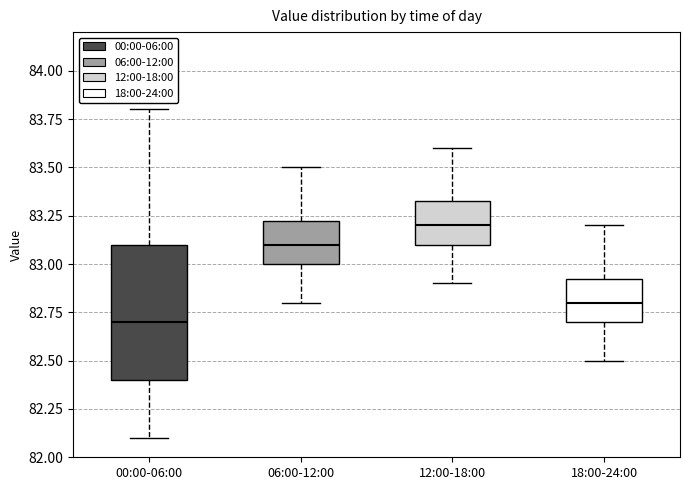

Where does the median line of the box for 00:00-06:00 sit on the y-axis? The values are not printed on the chart, so give them approximately, as read against the axis.

82.70